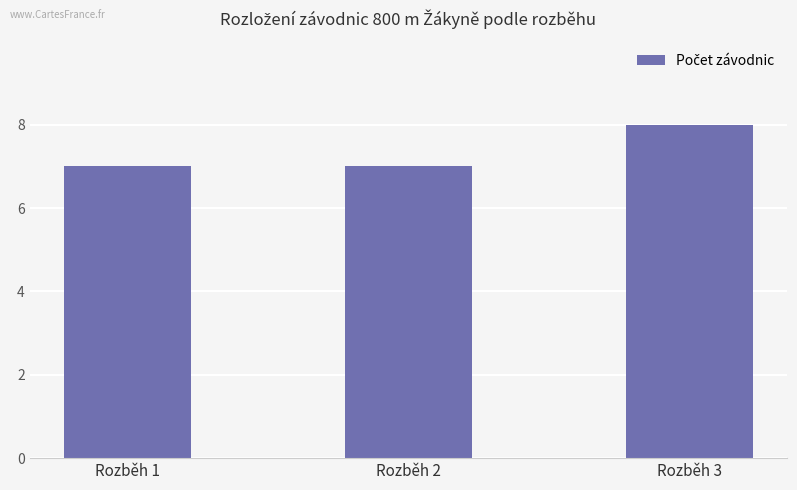

What is the change in value from Rozběh 2 to Rozběh 3?

+1